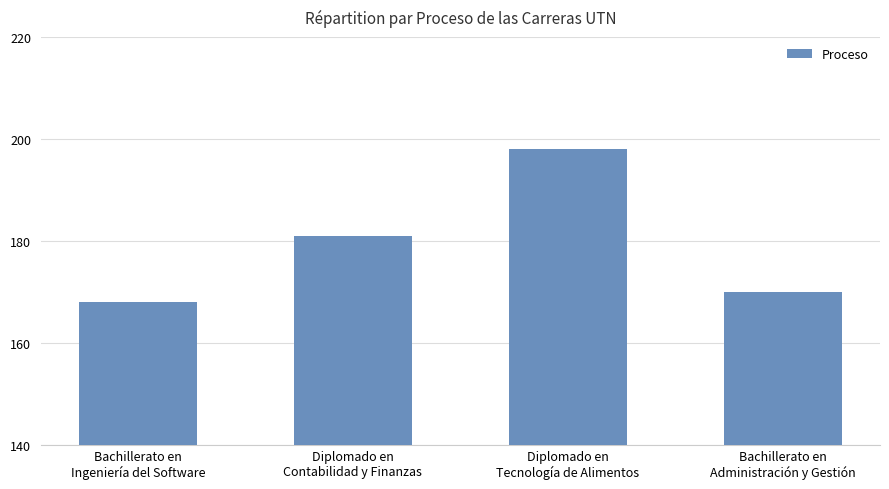

The value at Diplomado en
Tecnología de Alimentos is 198. True or false?

True